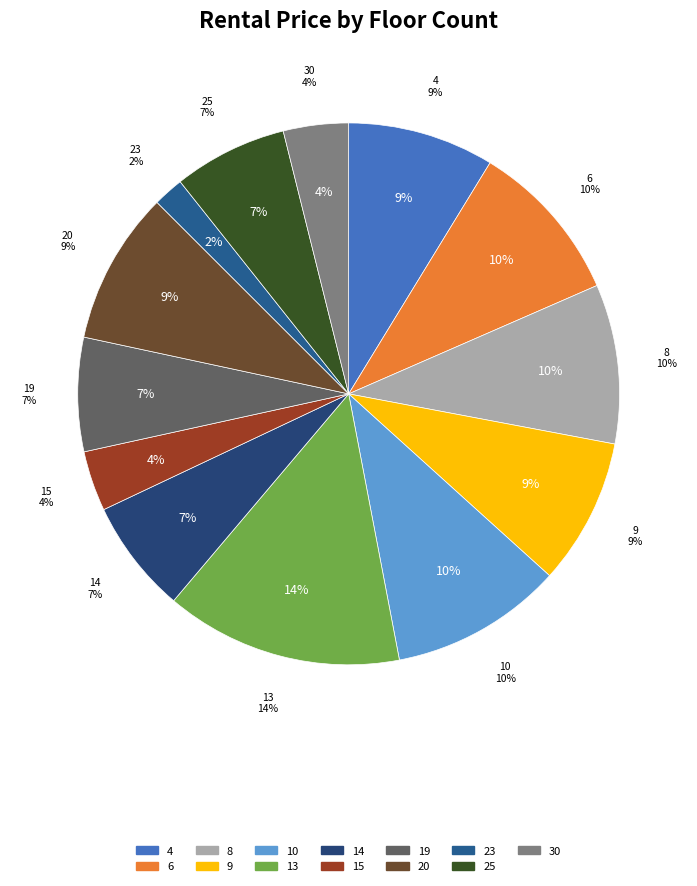

To the nearest percent, what portion does 23 represent?

2%